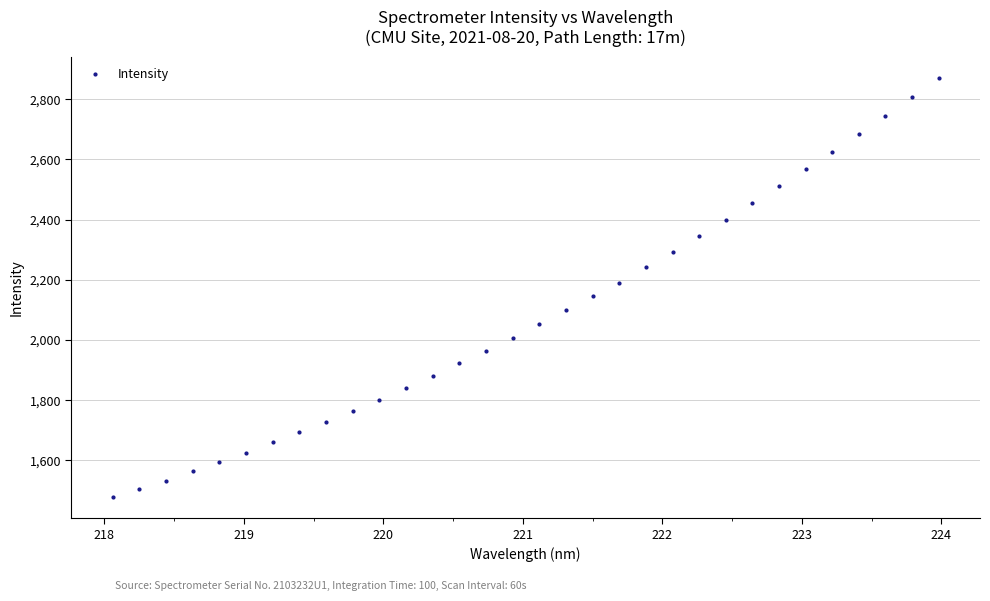

Reading left to right, extract all data points from this chart.

1477.8	1504.7	1533.4	1564.3	1594.6	1626.2	1660.1	1694.8	1728.6	1764.9	1802.5	1841.6	1882.0	1922.7	1964.0	2007.1	2053.0	2100.7	2145.3	2191.0	2241.8	2293.0	2344.9	2398.3	2454.7	2510.3	2567.3	2623.9	2683.7	2745.4	2807.2	2871.4